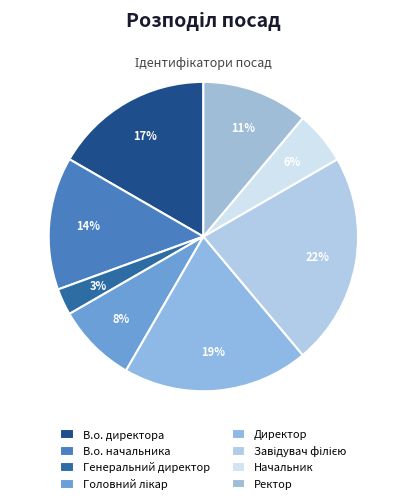

To the nearest percent, what is the average slice percentage?

12%